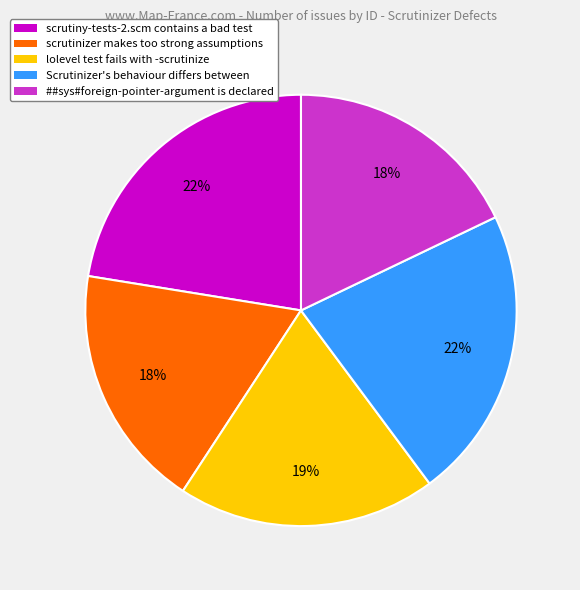

Does lolevel test fails with -scrutinize account for over 50% of the chart?

No